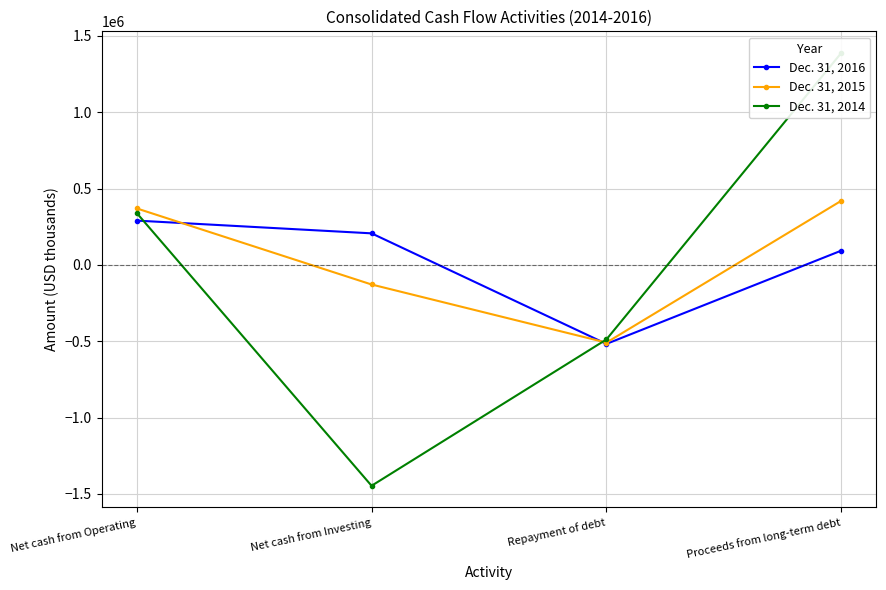

How many lines are shown in the chart?

3